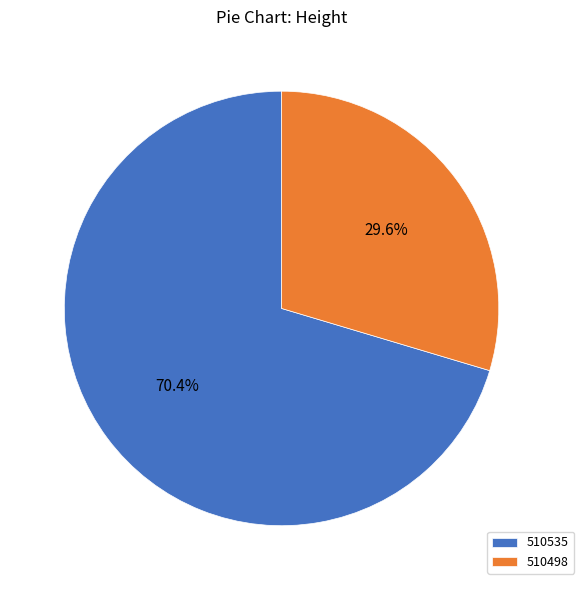

To the nearest percent, what percentage of the pie is 510498?

30%